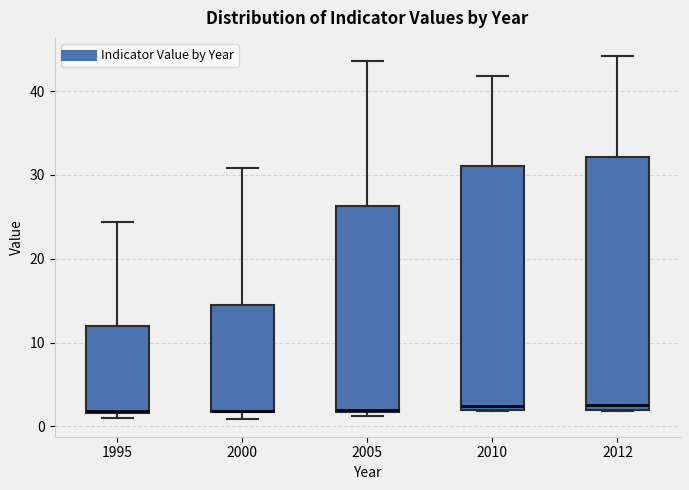

Which box is the tallest, from its lower edge to its upper edge?

2012